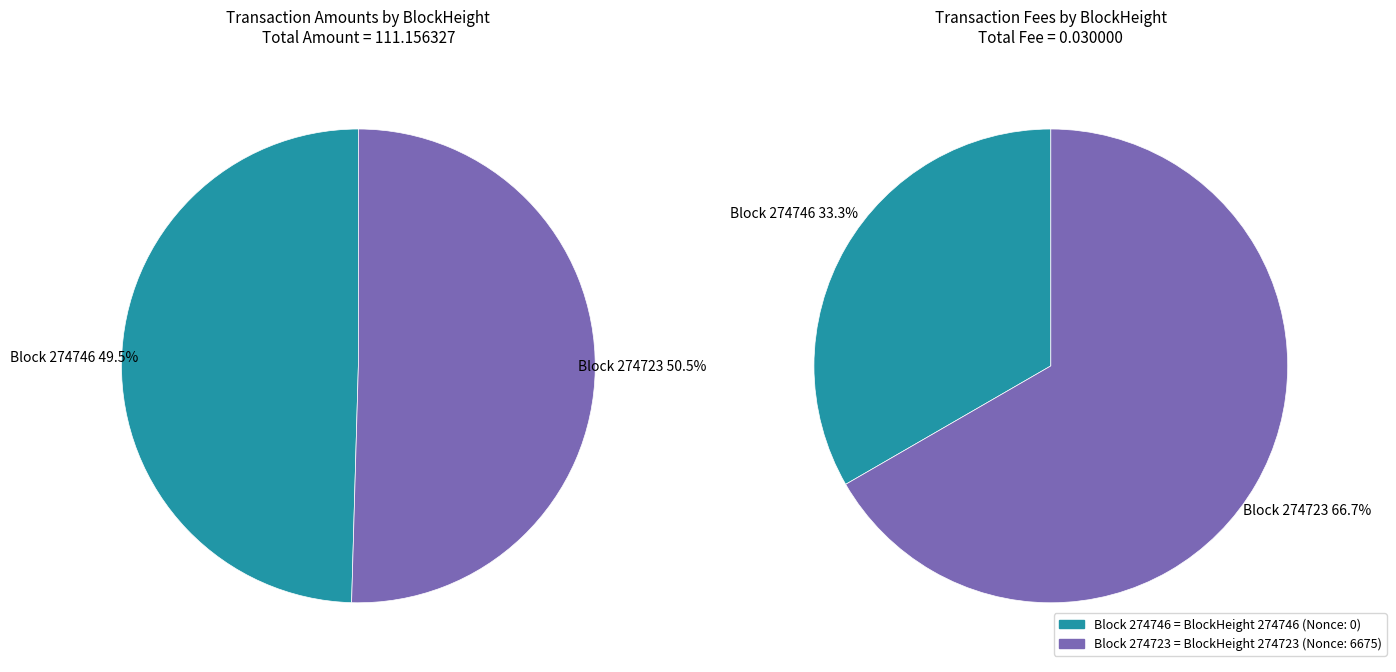

What is the majority slice?

274723